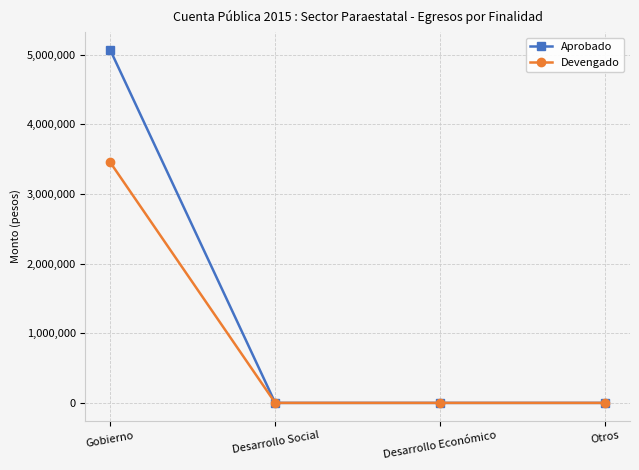

Rank the series by their maximum value, from highest to lowest.

Aprobado, Devengado